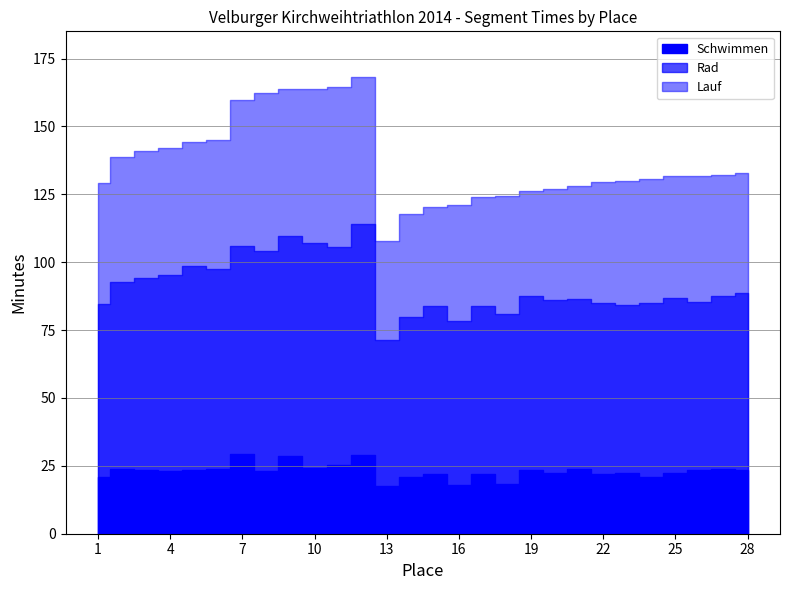

Which category has the highest value in the Rad series?

12